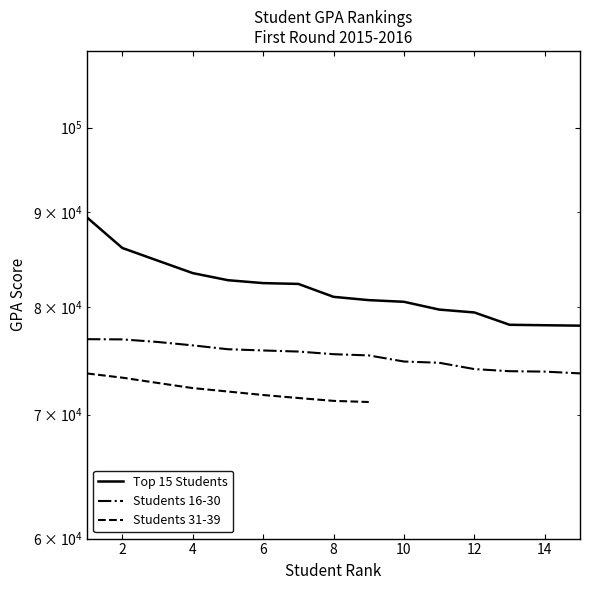

Rank the categories by Top 15 Students value from lowest to highest.

15, 14, 13, 12, 11, 10, 9, 8, 7, 6, 5, 4, 3, 2, 1